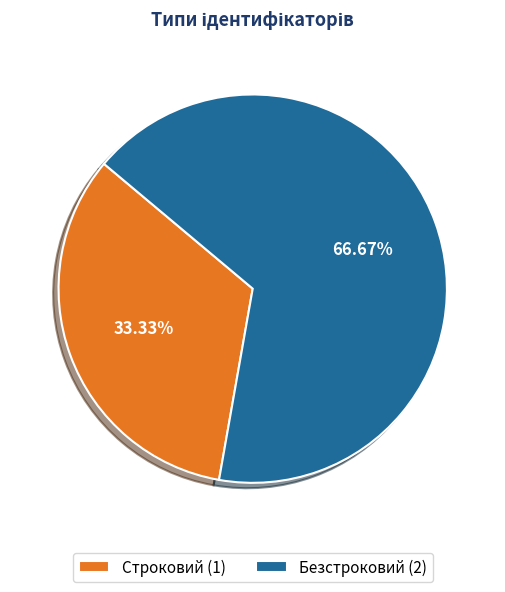

Rank the categories by value from highest to lowest.

Безстроковий, Строковий